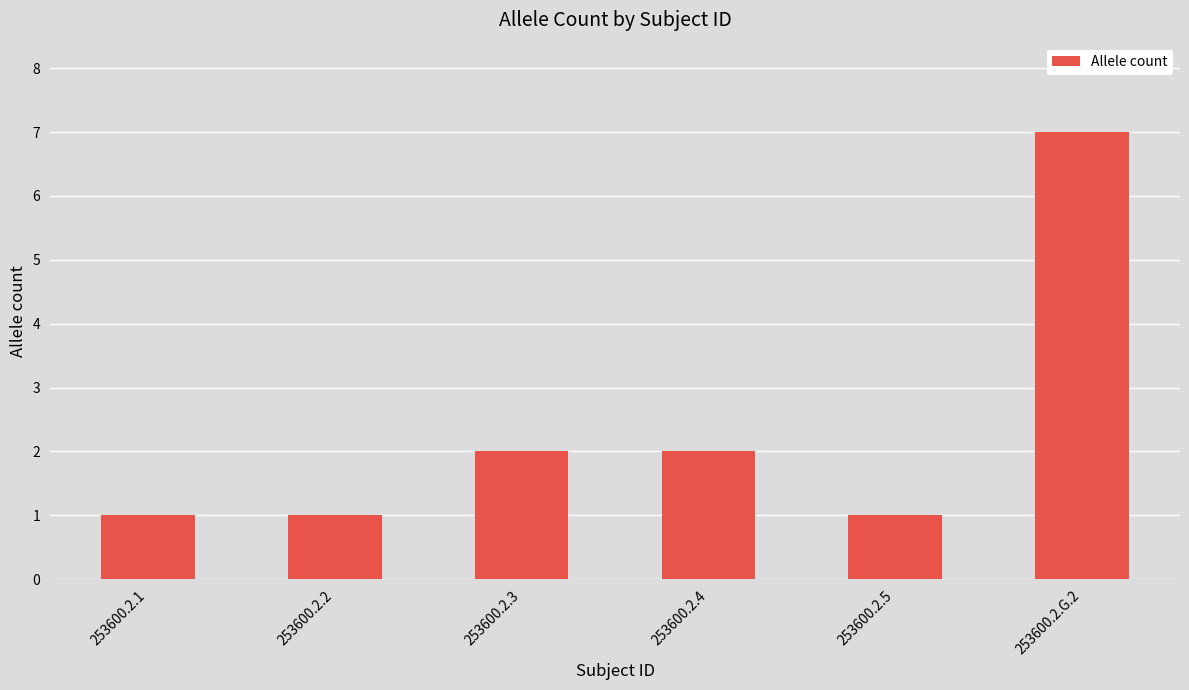

How many values are between 1 and 2?

5